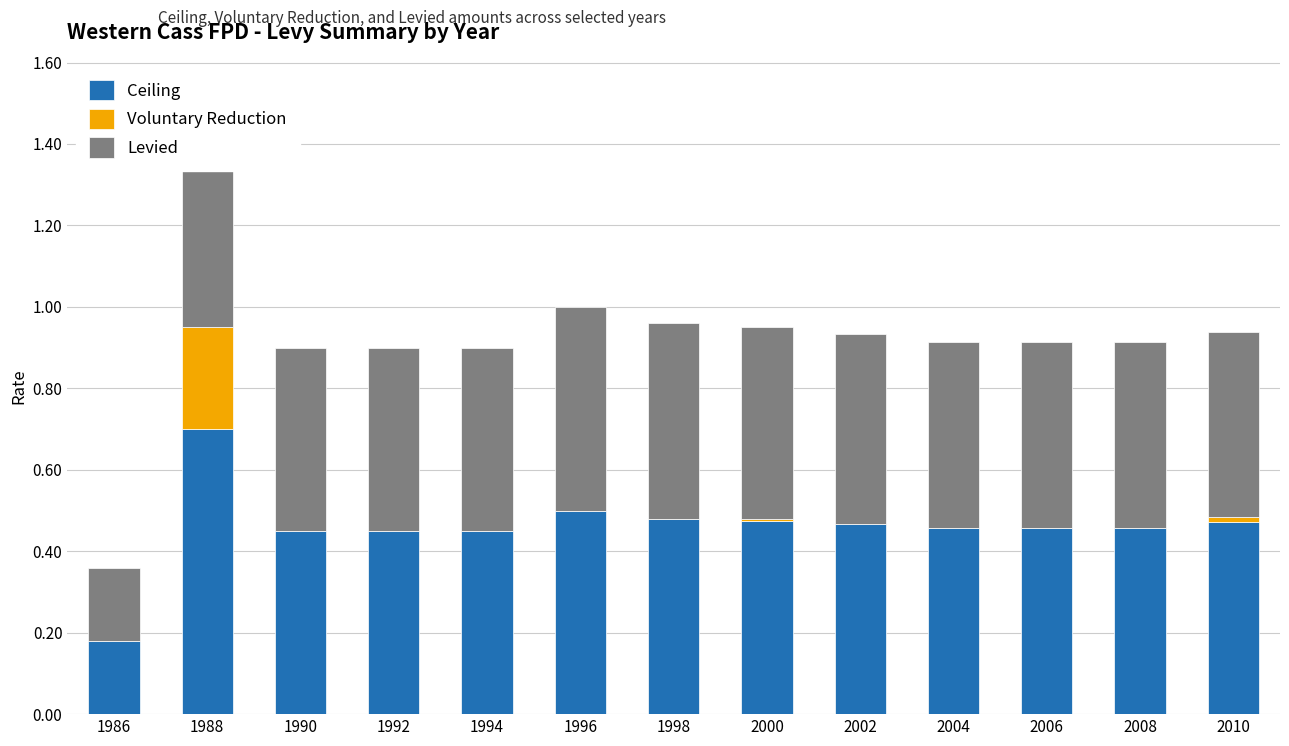

What is the total value across all series at 2008?

0.9